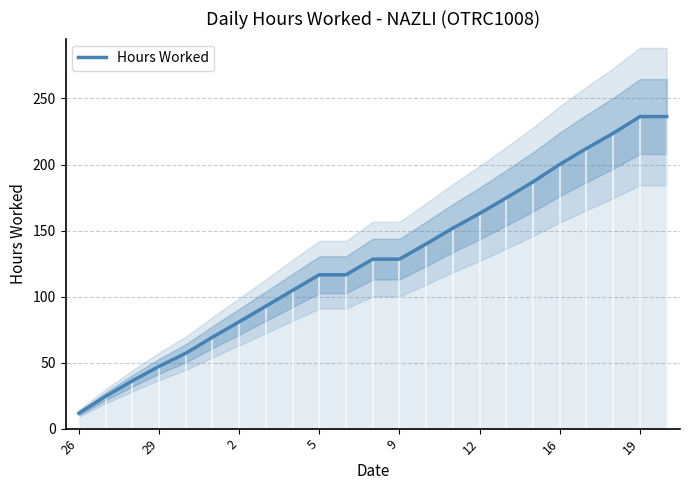

How many data points are less than 128?

11